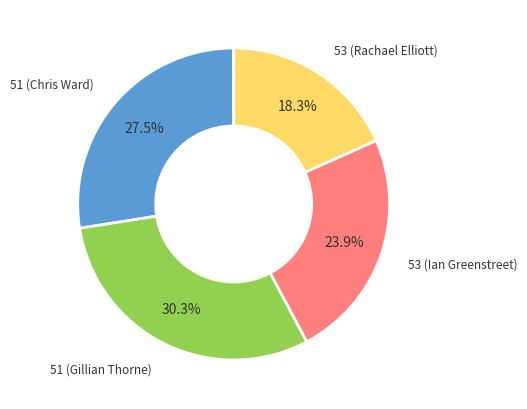

How many slices are in this pie chart?

4